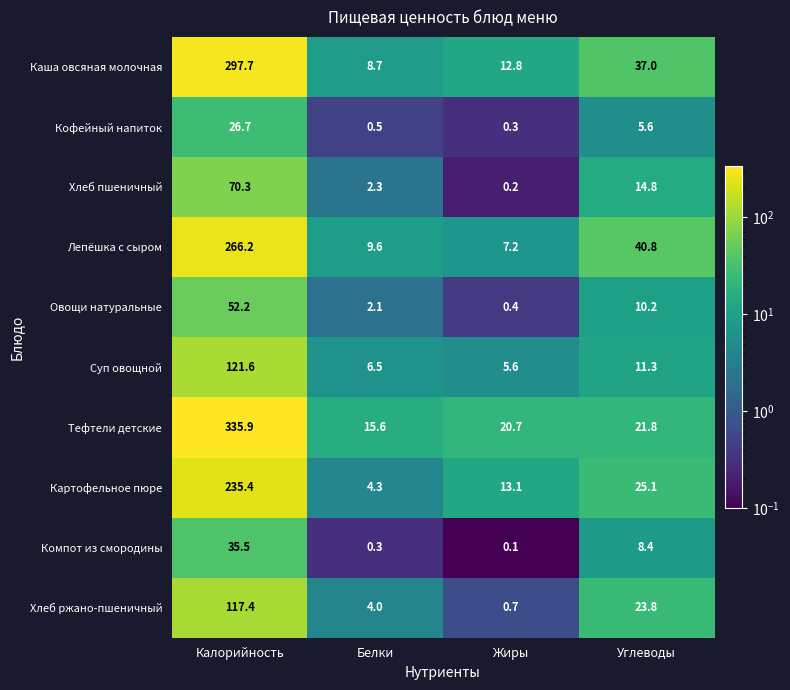

Which label corresponds to the smallest value in the chart?

Жиры